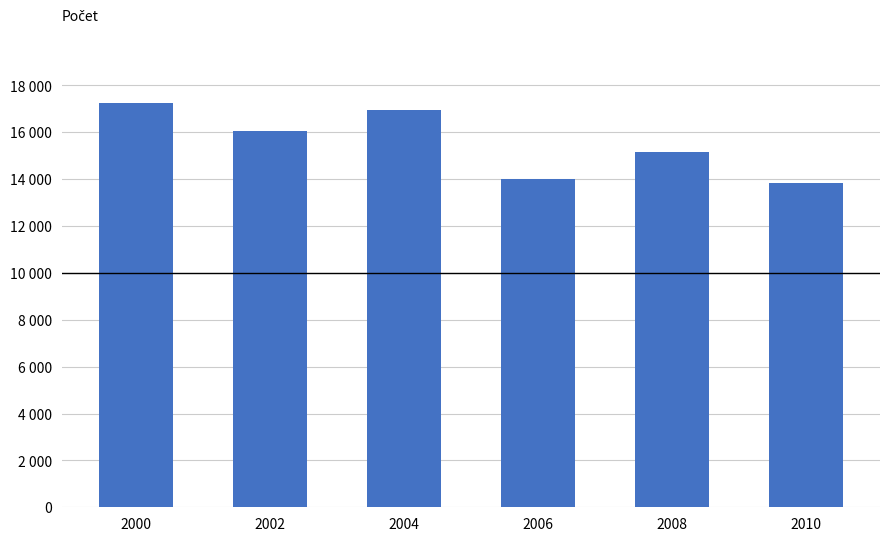

What is the sum of the values at 2004 and 2000?

34200